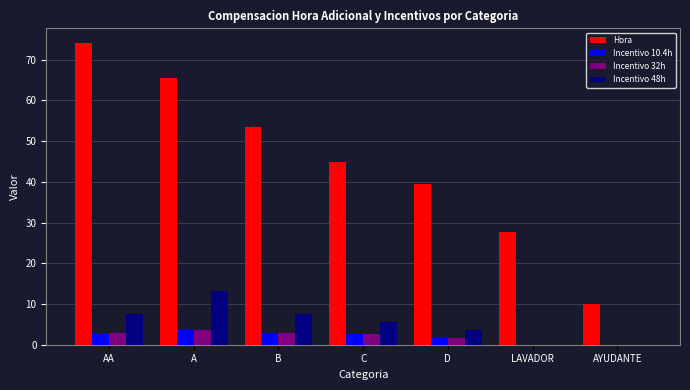

Where does the Incentivo 32h series first go above 2?

AA